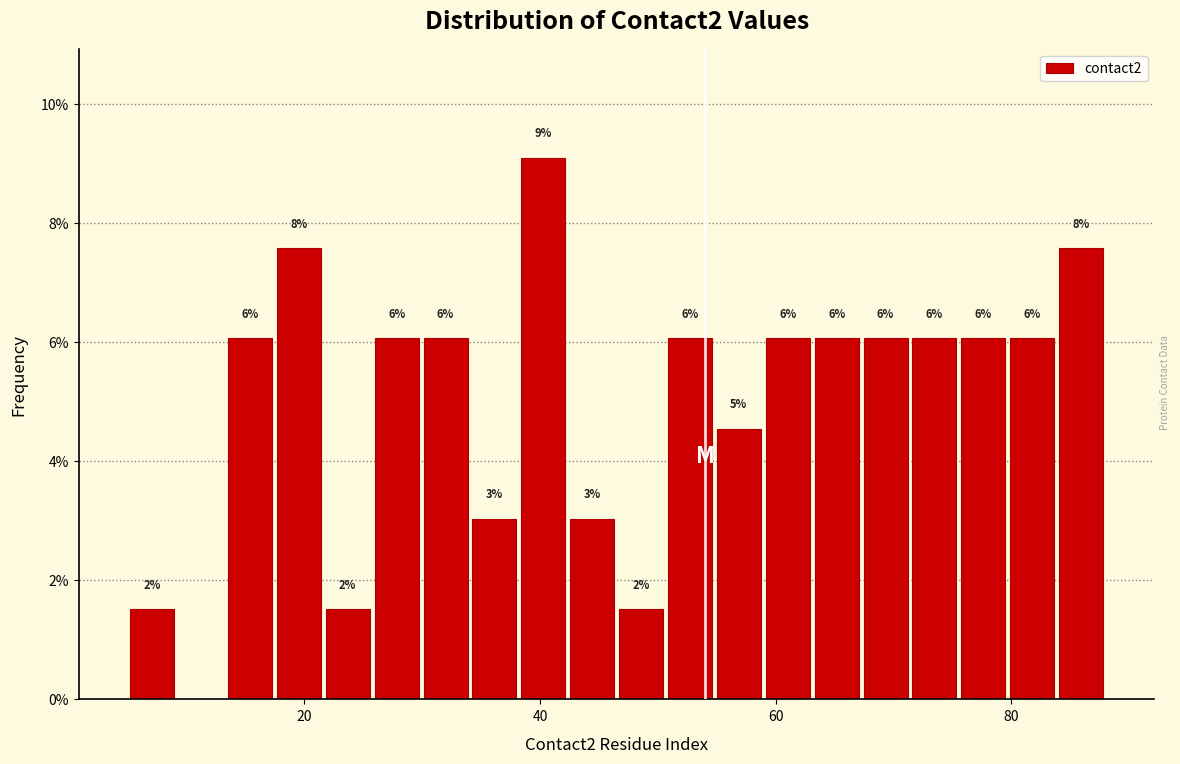

Read against the x-axis, roughly where is the centre of the tallest bar?

40